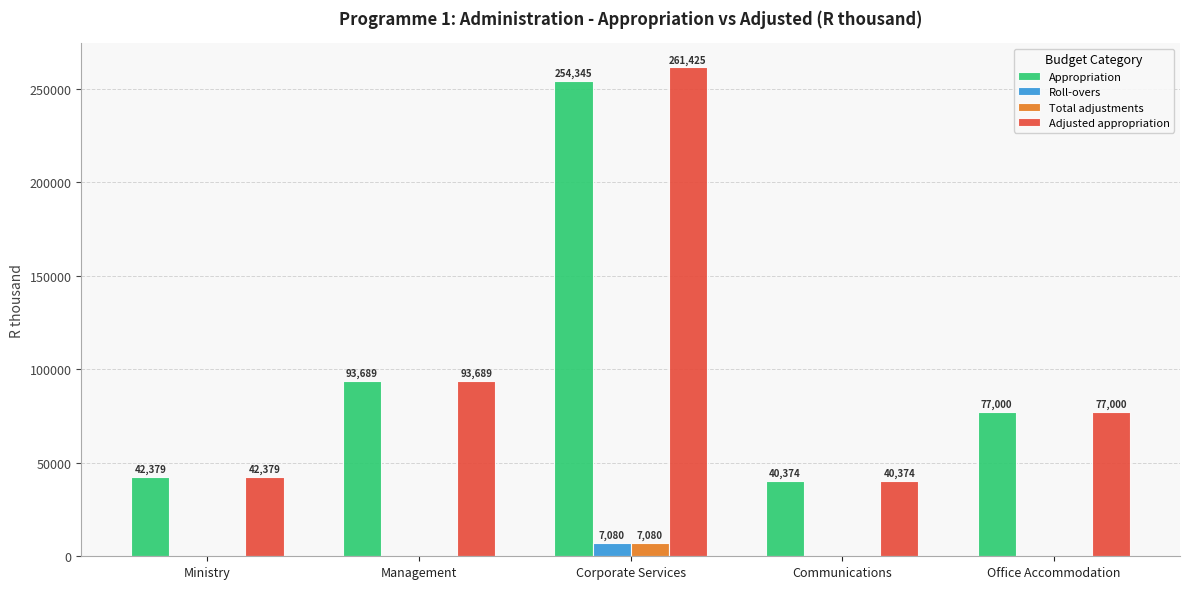

At which label is Adjusted appropriation closest to 150899?

Management